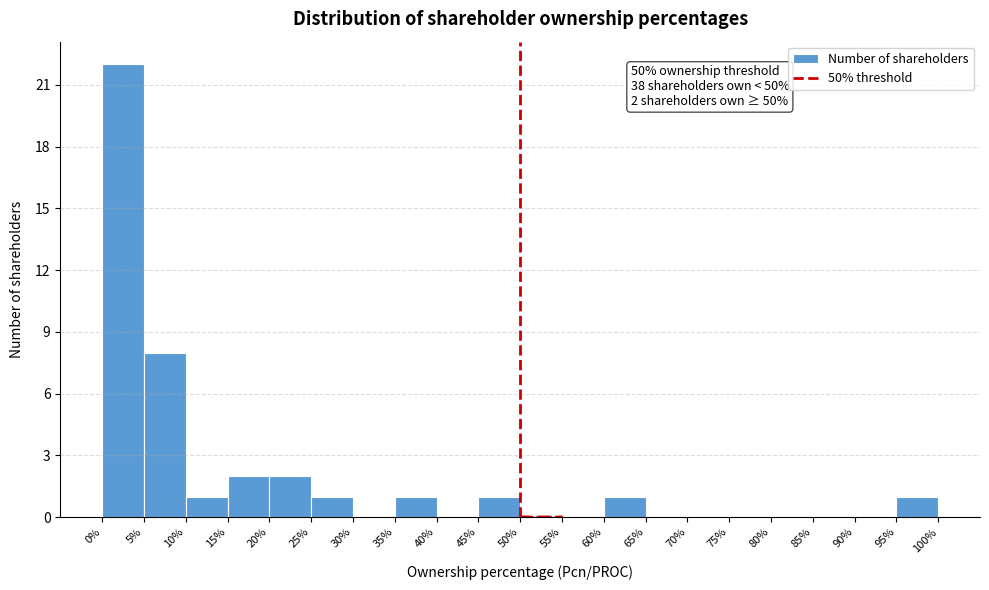

Over which range of the x-axis is the bar tallest?

0% to 5%